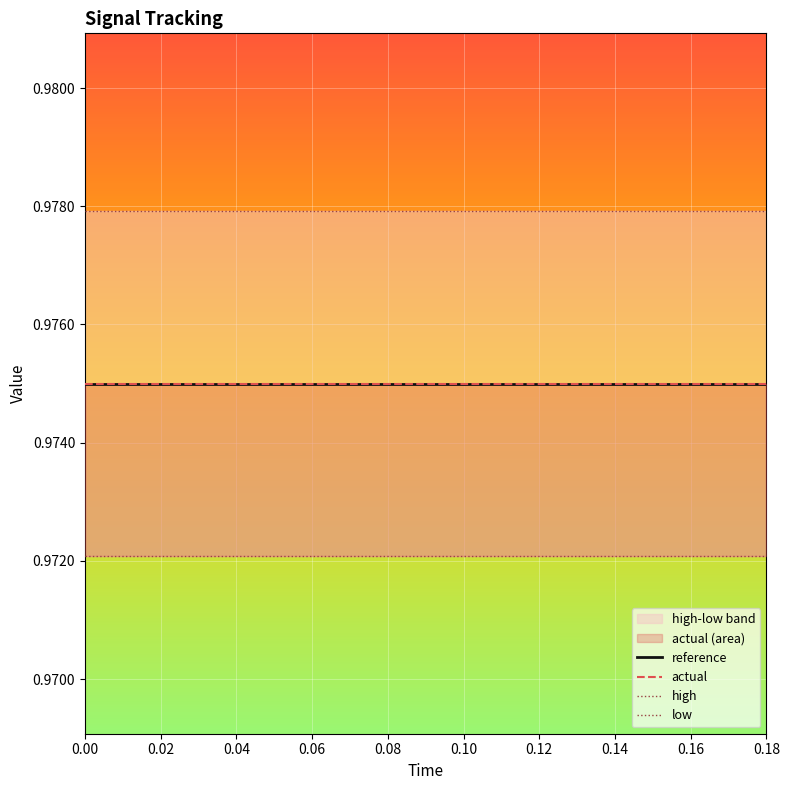

At 0.16, list the series in order from smallest to largest.

low, actual, reference, high